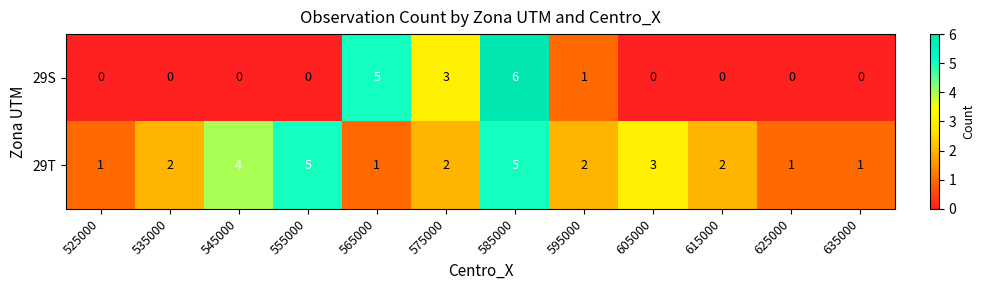

What is the difference between the second highest and minimum values in the 29S series?

5